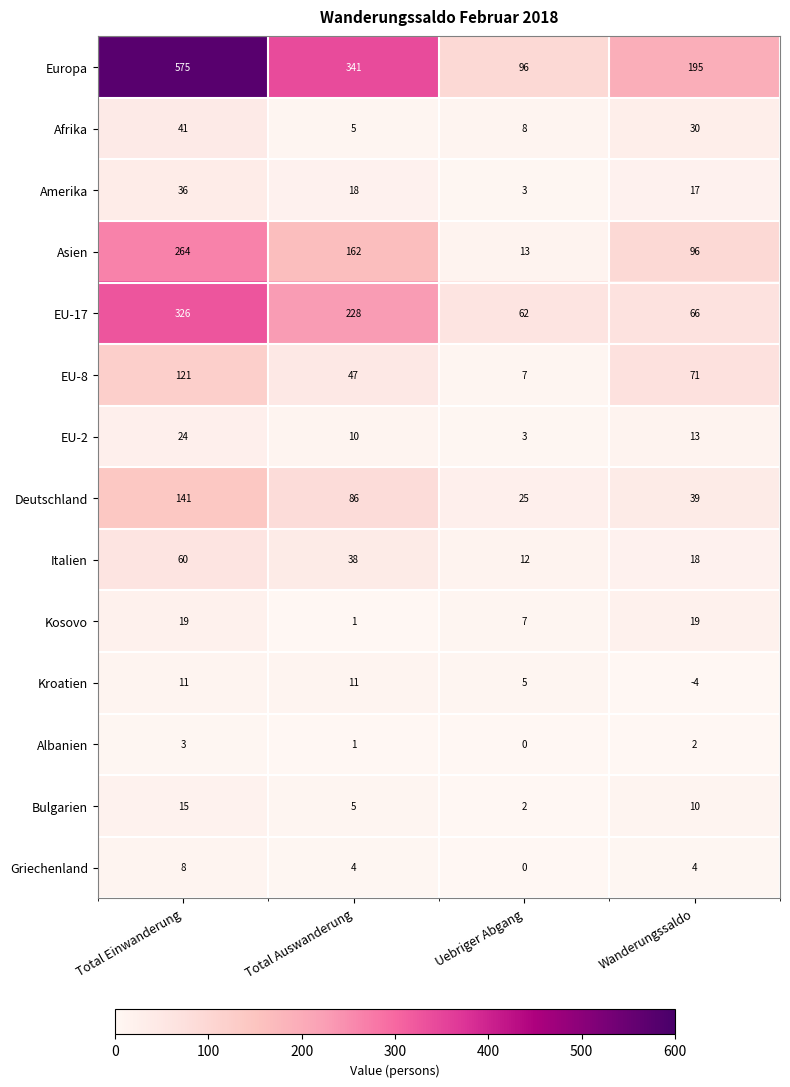

What is the greatest value displayed?

575